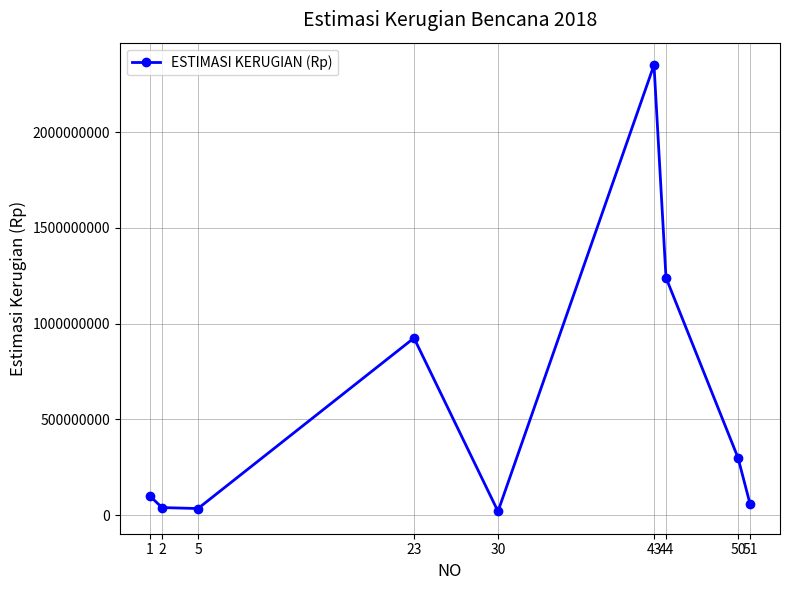

What is the average value?

563333333